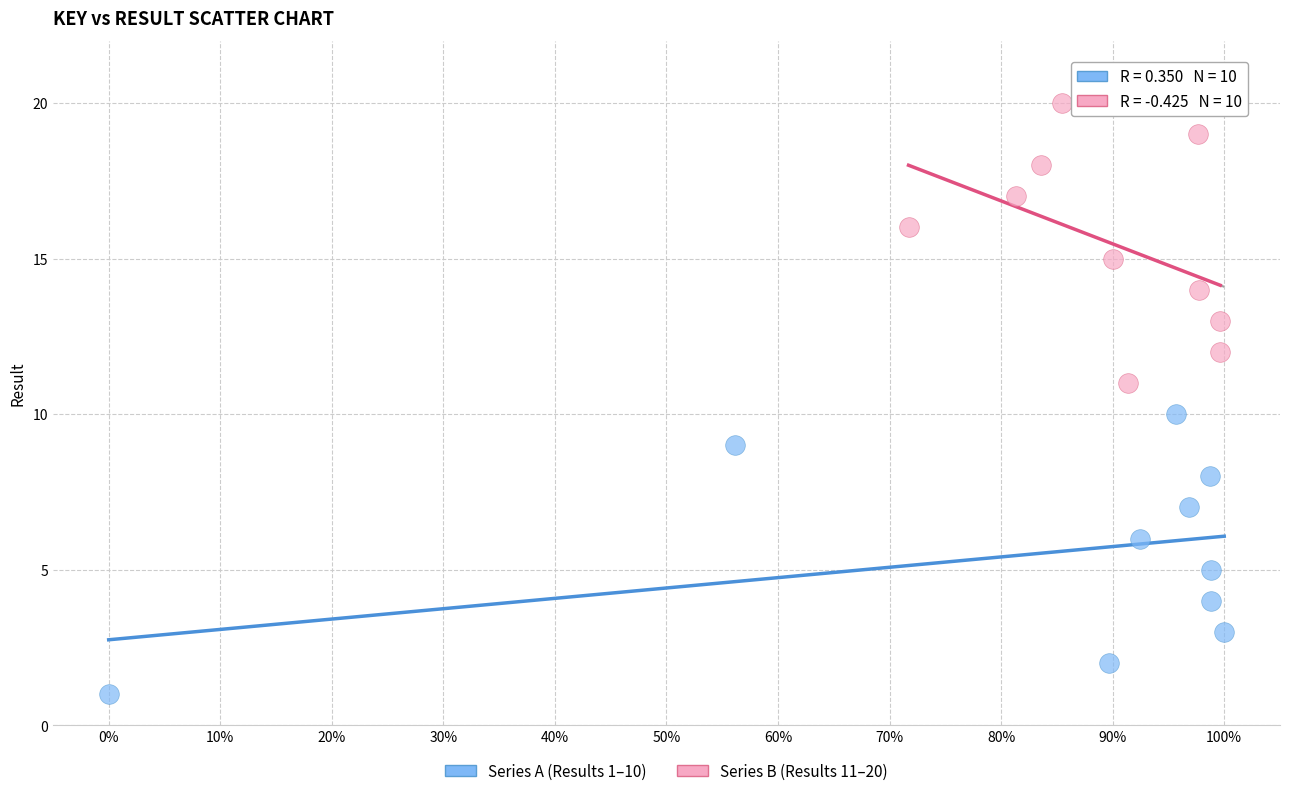

Which series reaches the minimum Y coordinate?

Series A (Results 1–10)